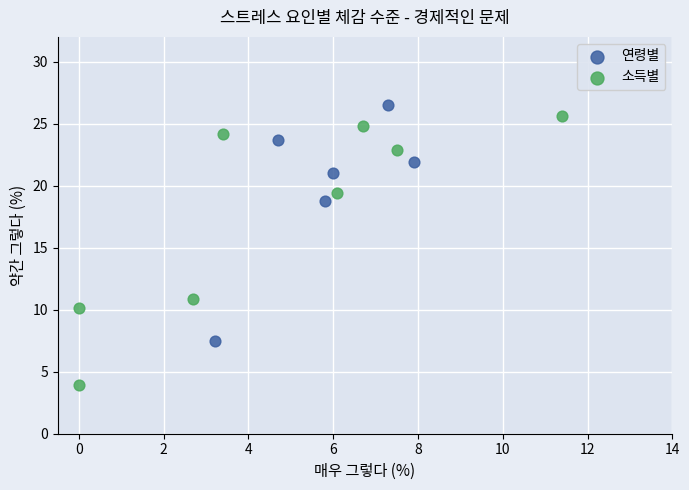

Which series reaches the minimum Y coordinate?

소득별